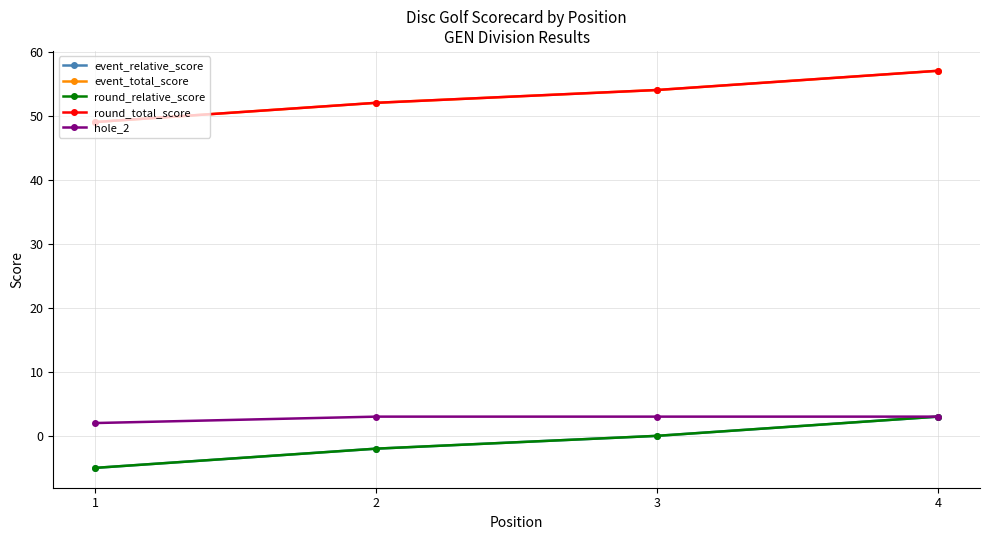

At how many categories does at least one series exceed 23?

4